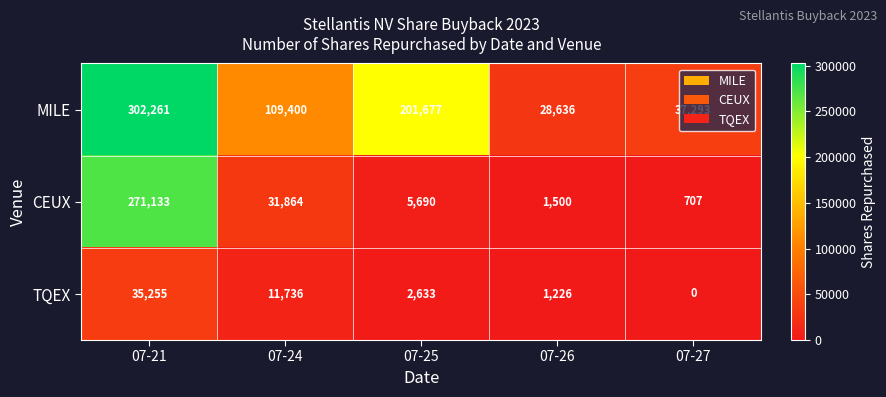

The CEUX series shows 31864 at 07-24. True or false?

True